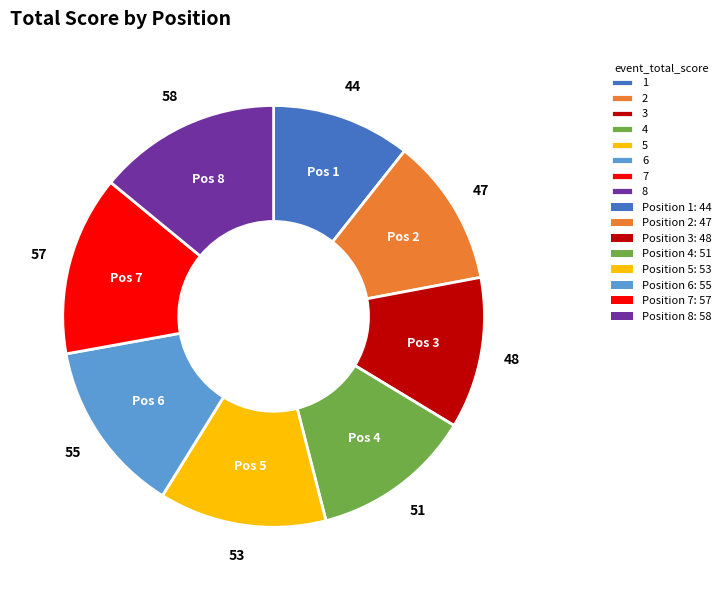

Combined, do 6 and 1 account for over 50%?

No